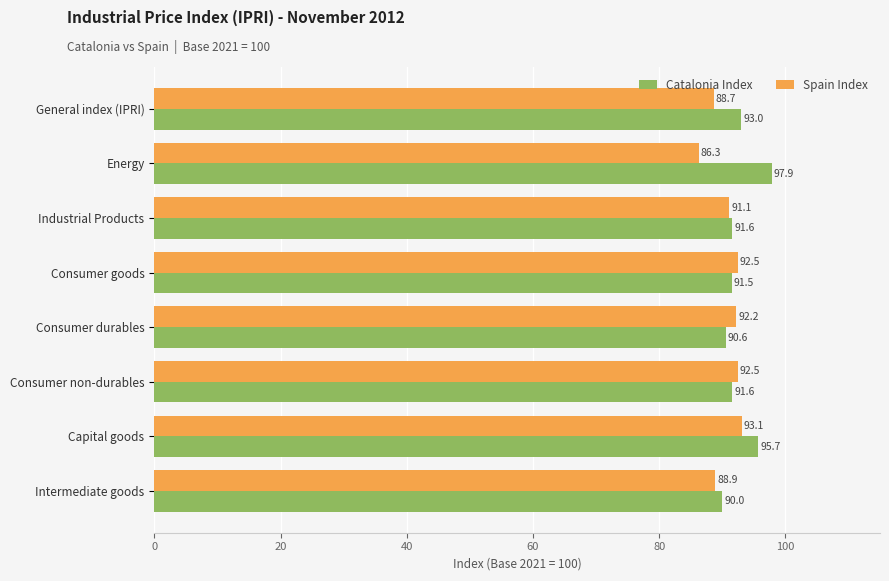

What is the average value of the Spain Index series?

90.7